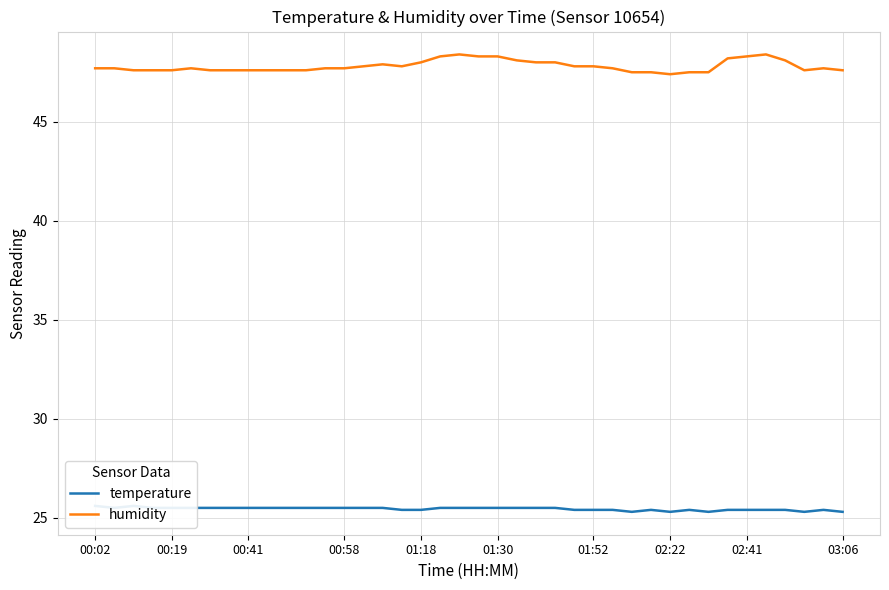

What is the value of the humidity point at the 32nd from the left?

47.5